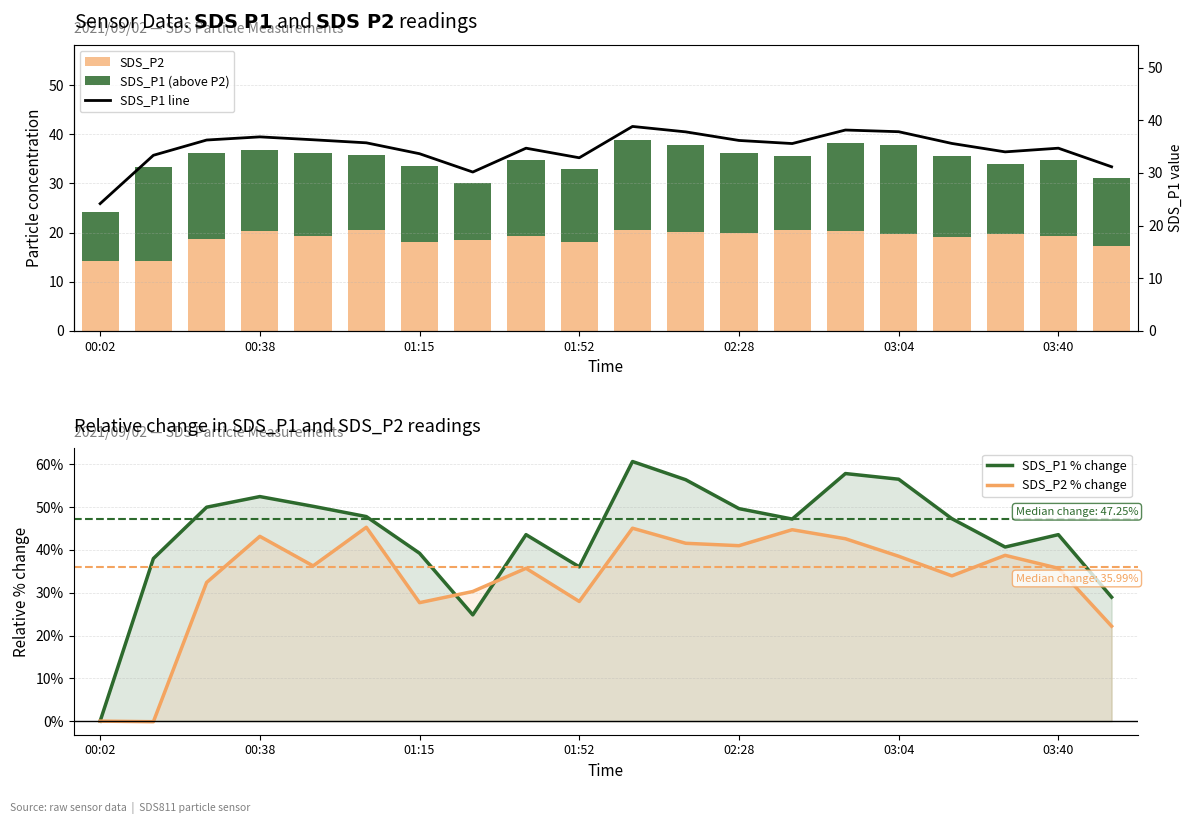

What are all the series names shown in the legend?

SDS_P2, SDS_P1 (above P2), SDS_P1 % change, SDS_P2 % change, SDS_P1 line